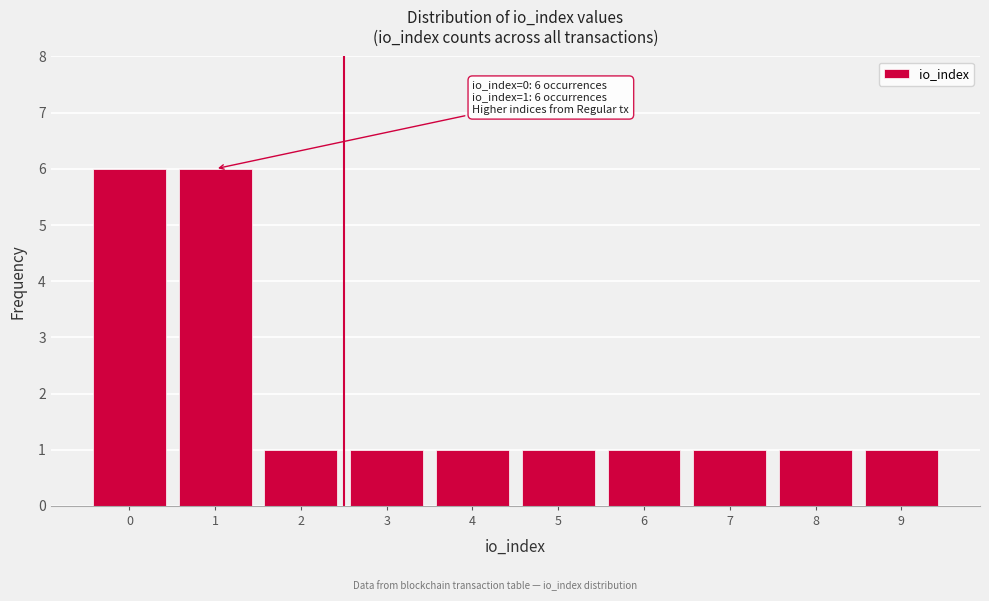

Reading left to right, what are all the values shown in this chart?

0=6	1=6	2=1	3=1	4=1	5=1	6=1	7=1	8=1	9=1